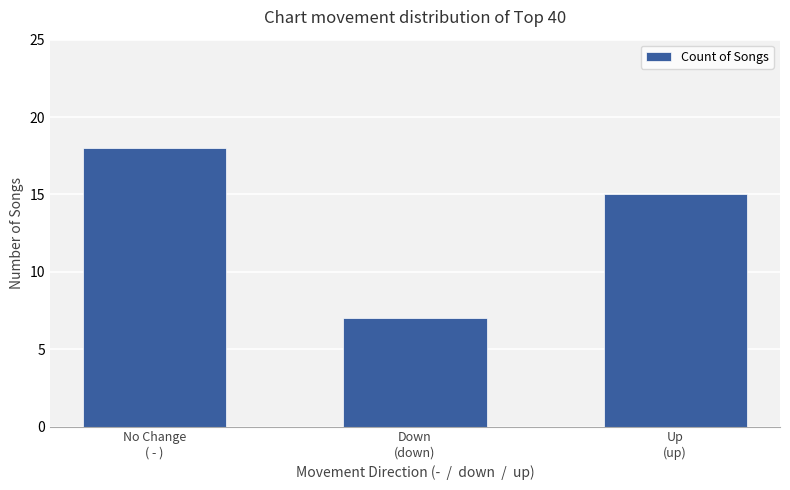

Reading left to right, transcribe all the data shown in this chart.

No Change
( - )=18	Down
(down)=7	Up
(up)=15